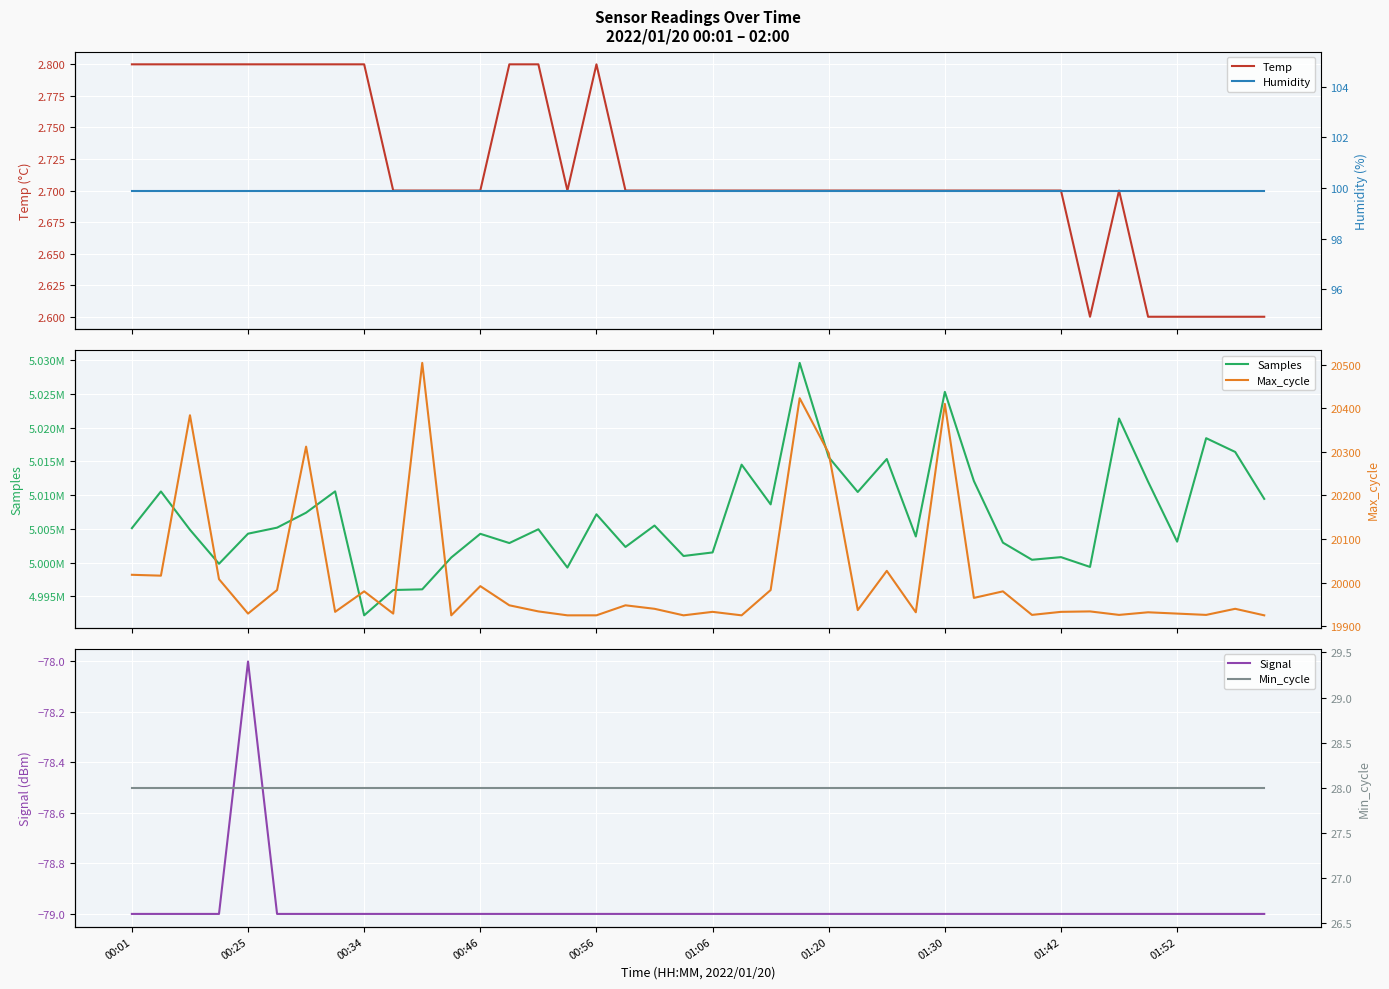

At which label does Signal reach its peak?

00:25